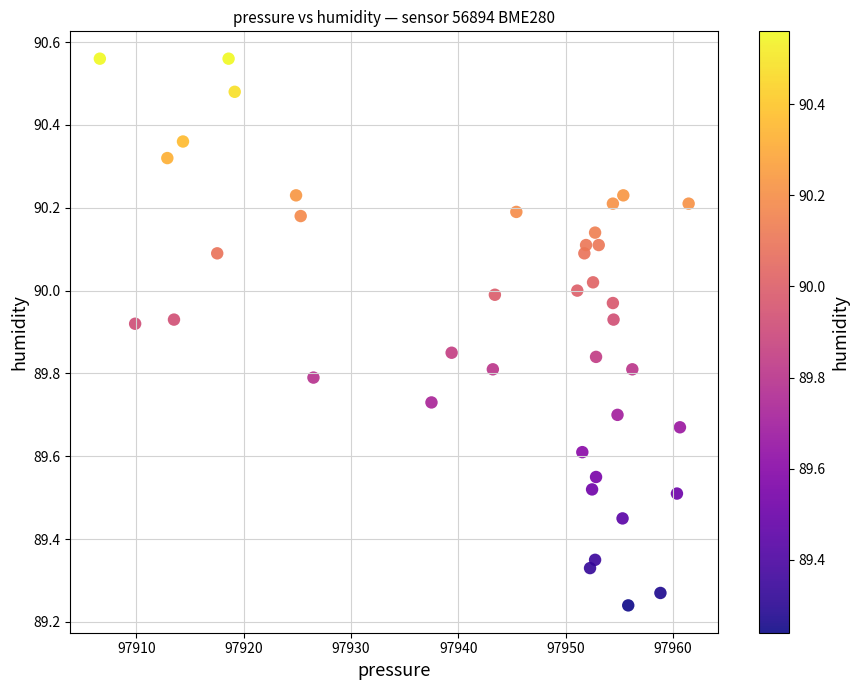

What is the range of X values (max minus min)?

54.9